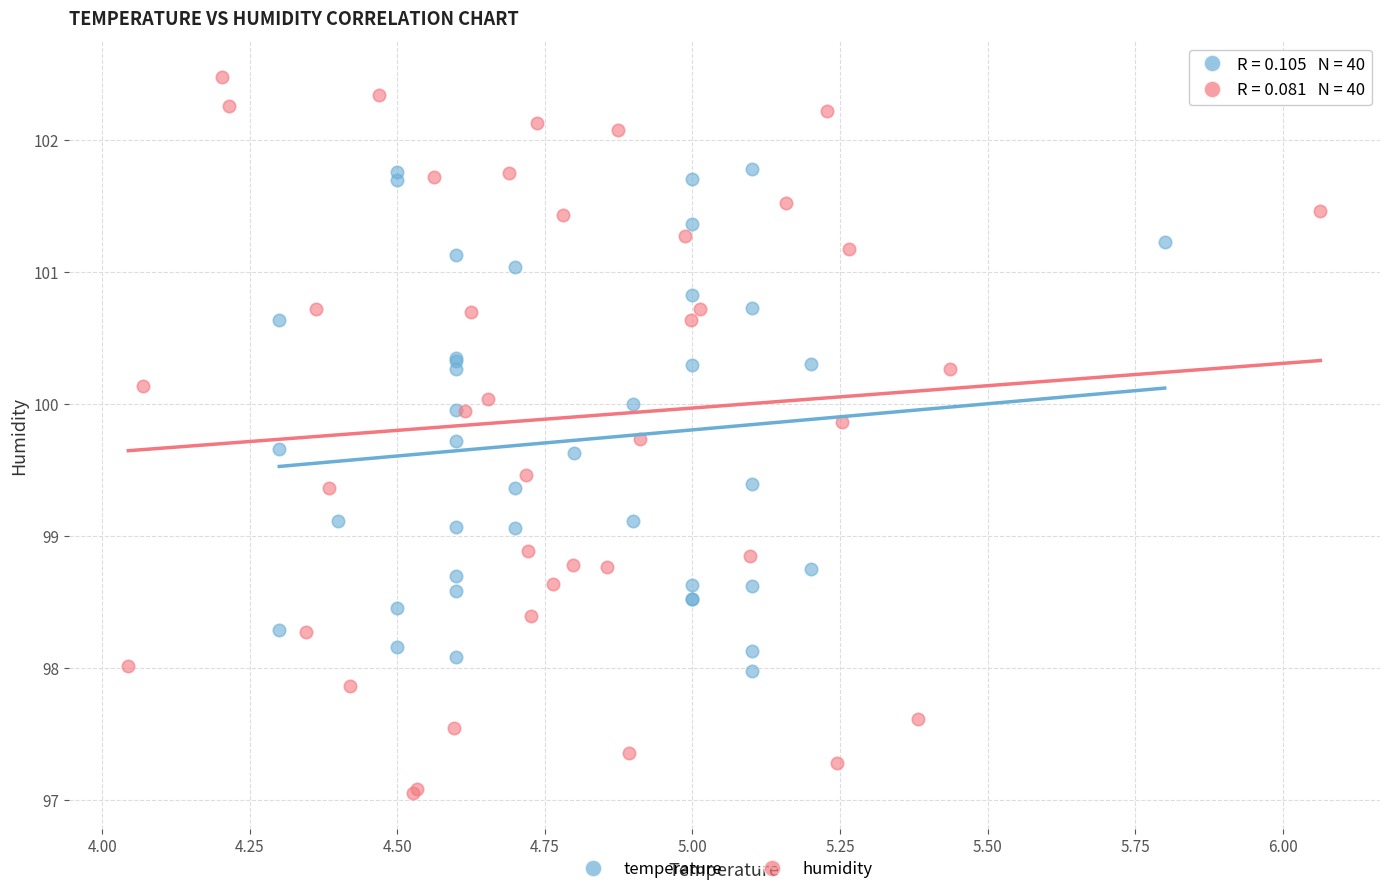

Which series reaches the minimum Y coordinate?

humidity